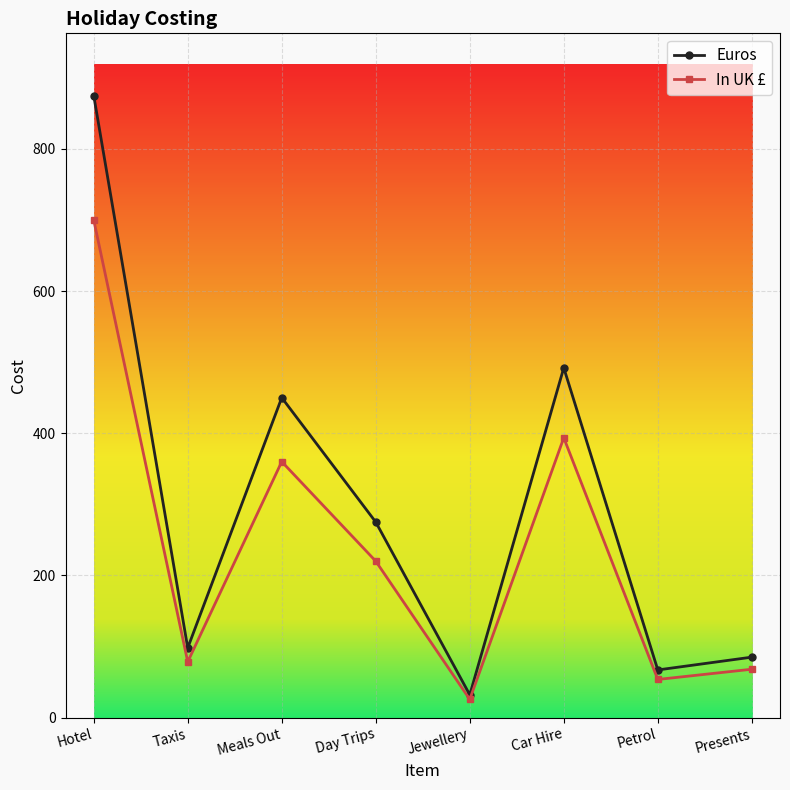

Is the value of In UK £ at Meals Out greater than the value of Euros at Taxis?

Yes